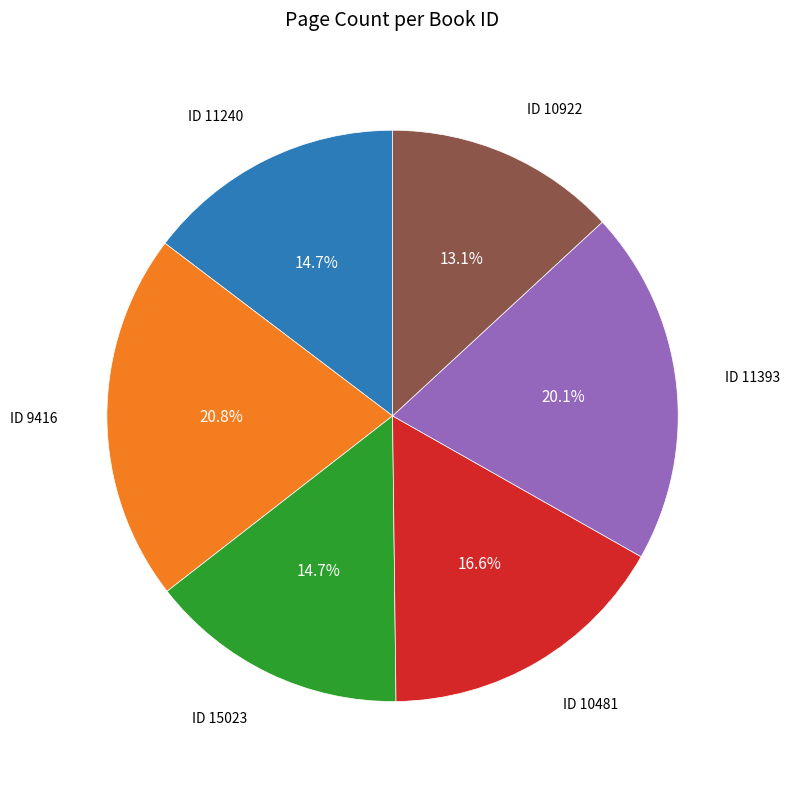

What is the ratio of the value at ID 11240 to the value at ID 10481?

0.9